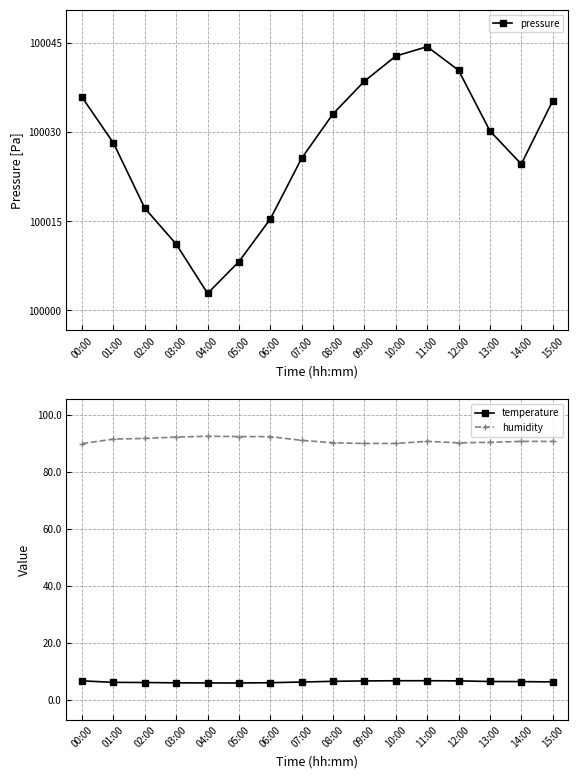

True or false: temperature and humidity cross at least once.

False